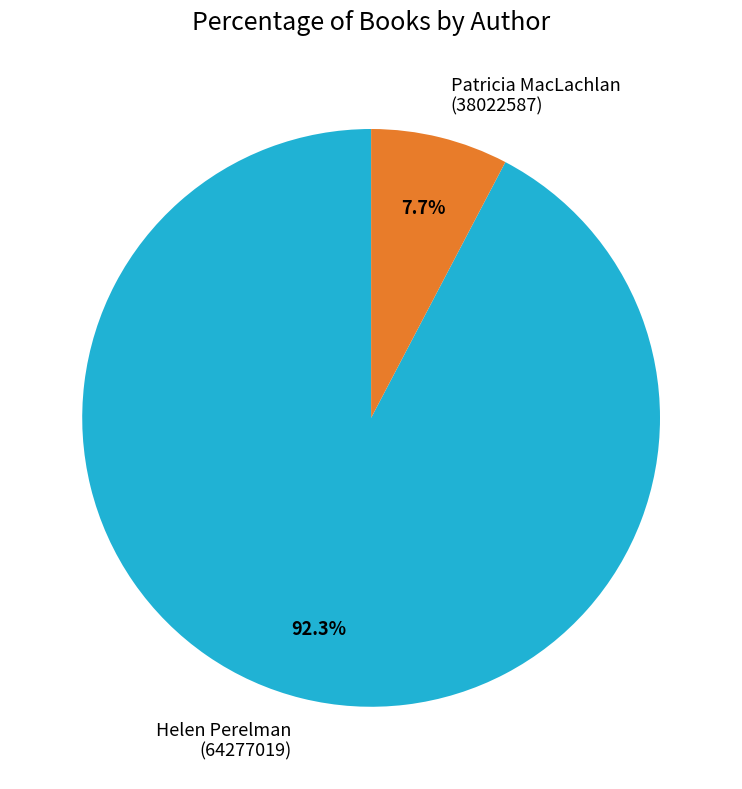

The Patricia MacLachlan (38022587) slice represents 8% of the pie. True or false?

True